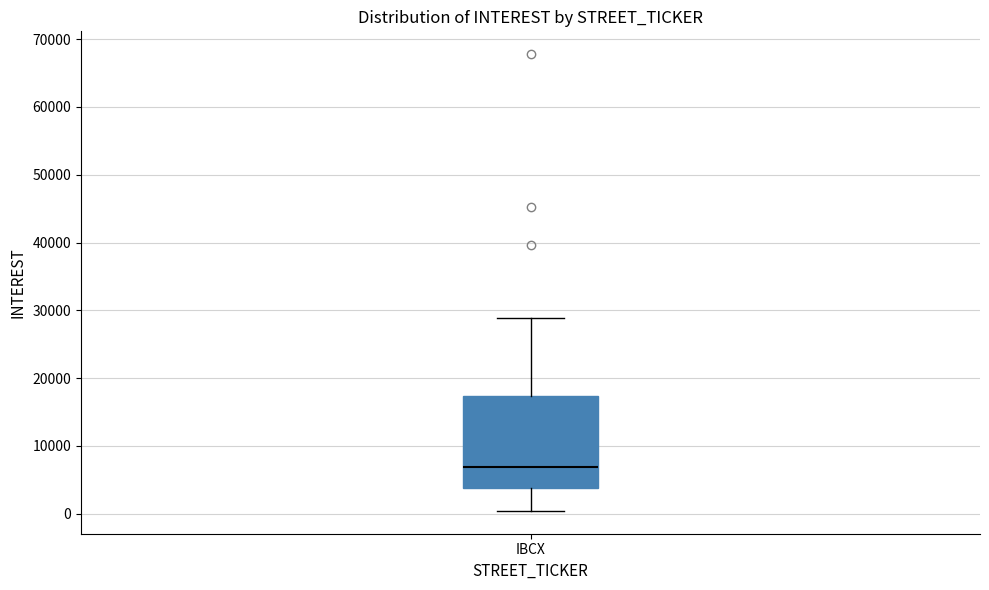

Transcribe this box plot: give where the median line is, the range the box spans, and where the two whiskers end, as read against the y-axis. The values are not printed on the chart, so give them approximately, as read against the axis.

median 7000, box 4000 to 17000, whiskers 0 to 29000